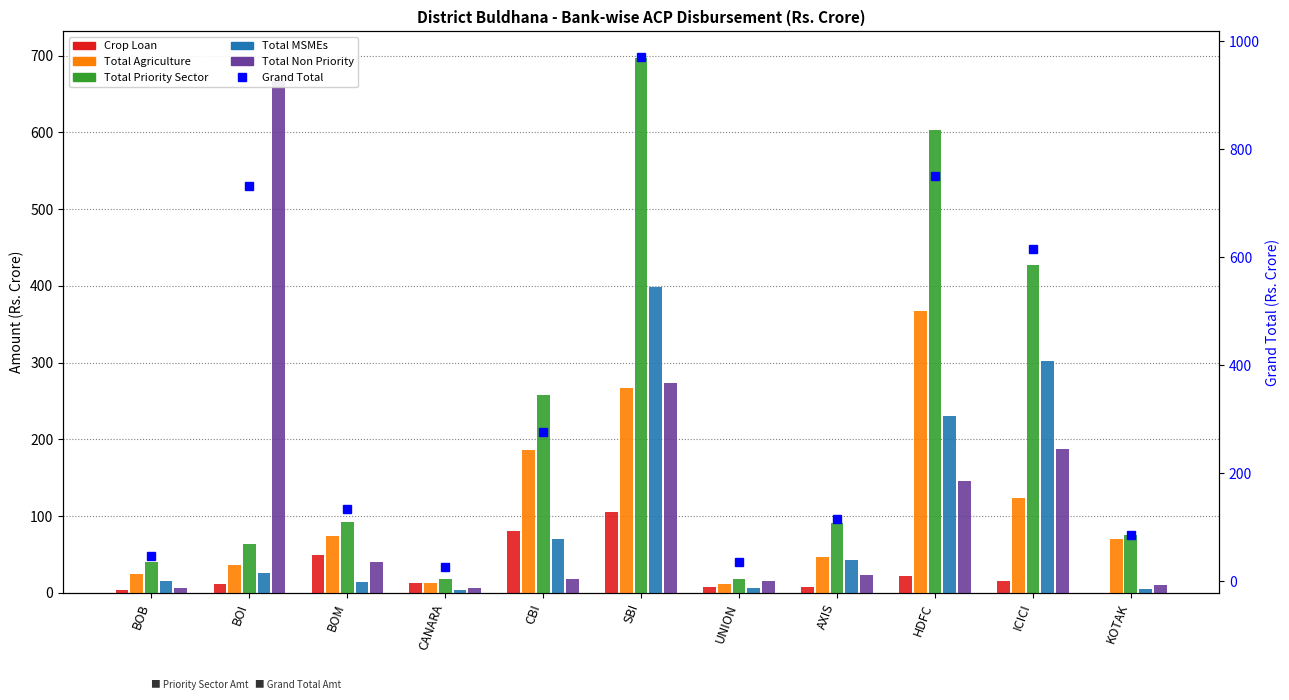

What is the label of the 6th bar from the right?

SBI